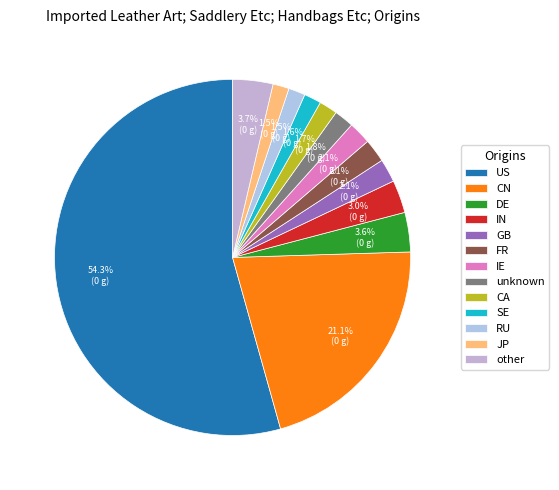

Count the number of slices in the pie.

13